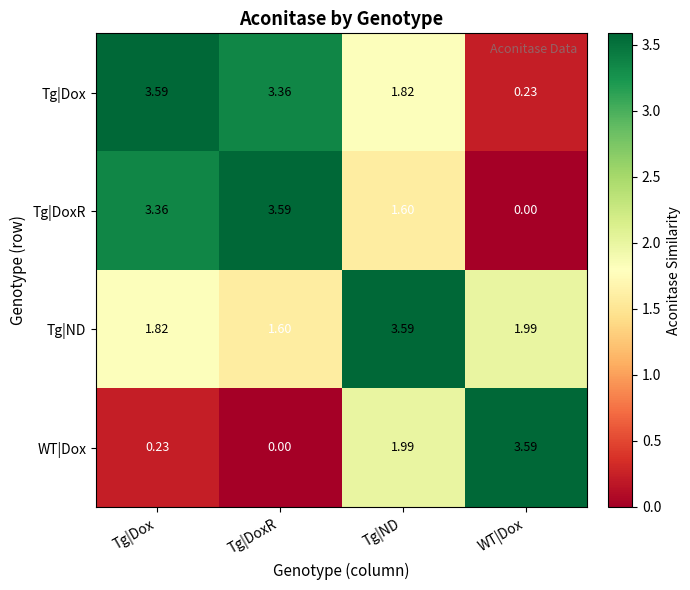

Which category has the lowest value in the Tg|DoxR series?

WT|Dox